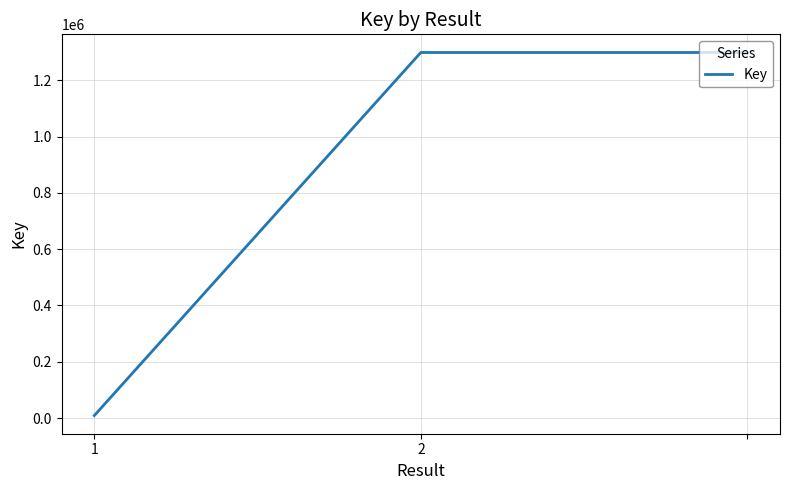

What is the greatest value displayed?

1298885